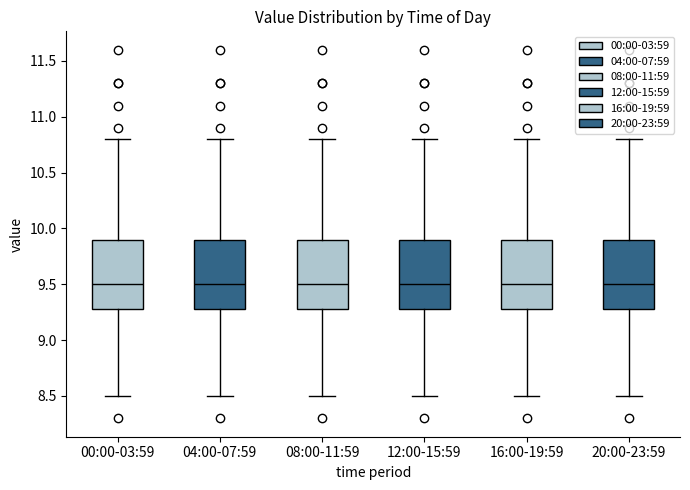

Reading left to right, read every box against the y-axis: the position of its median line, the range the box covers, and the ends of its whiskers. The values are not printed on the chart, so give them approximately, as read against the axis.

00:00-03:59: median 9.5, box 9.3 to 9.9, whiskers 8.5 to 10.8
04:00-07:59: median 9.5, box 9.3 to 9.9, whiskers 8.5 to 10.8
08:00-11:59: median 9.5, box 9.3 to 9.9, whiskers 8.5 to 10.8
12:00-15:59: median 9.5, box 9.3 to 9.9, whiskers 8.5 to 10.8
16:00-19:59: median 9.5, box 9.3 to 9.9, whiskers 8.5 to 10.8
20:00-23:59: median 9.5, box 9.3 to 9.9, whiskers 8.5 to 10.8